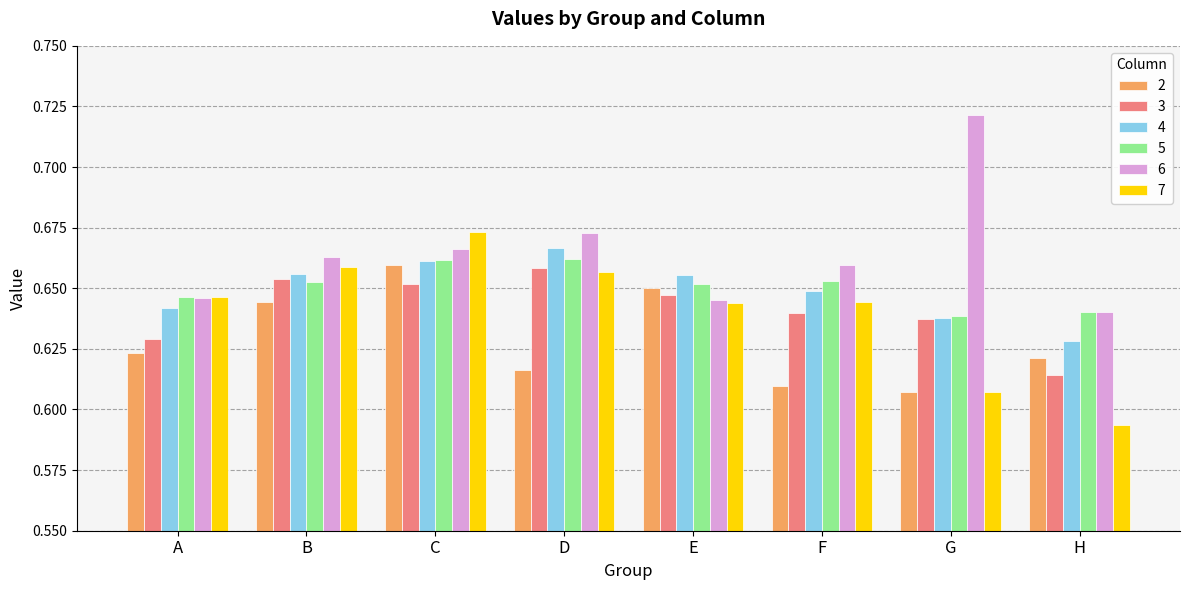

The 2 series shows 0.4 at F. True or false?

False